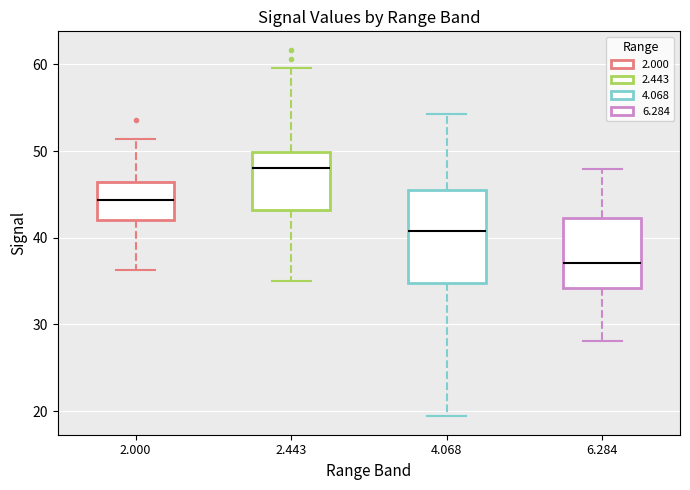

Where does the median line of the box at x = 2.443 sit on the y-axis? The values are not printed on the chart, so give them approximately, as read against the axis.

48